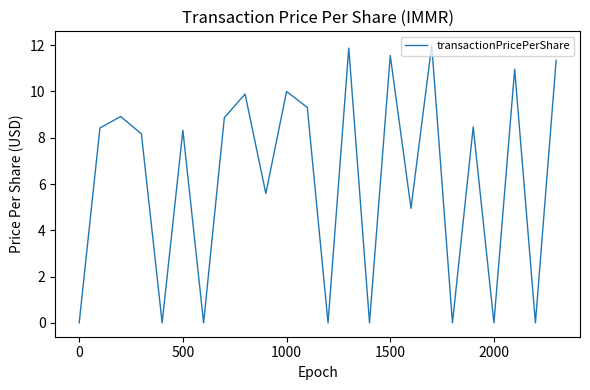

What is the difference between the maximum and minimum values?

12.0